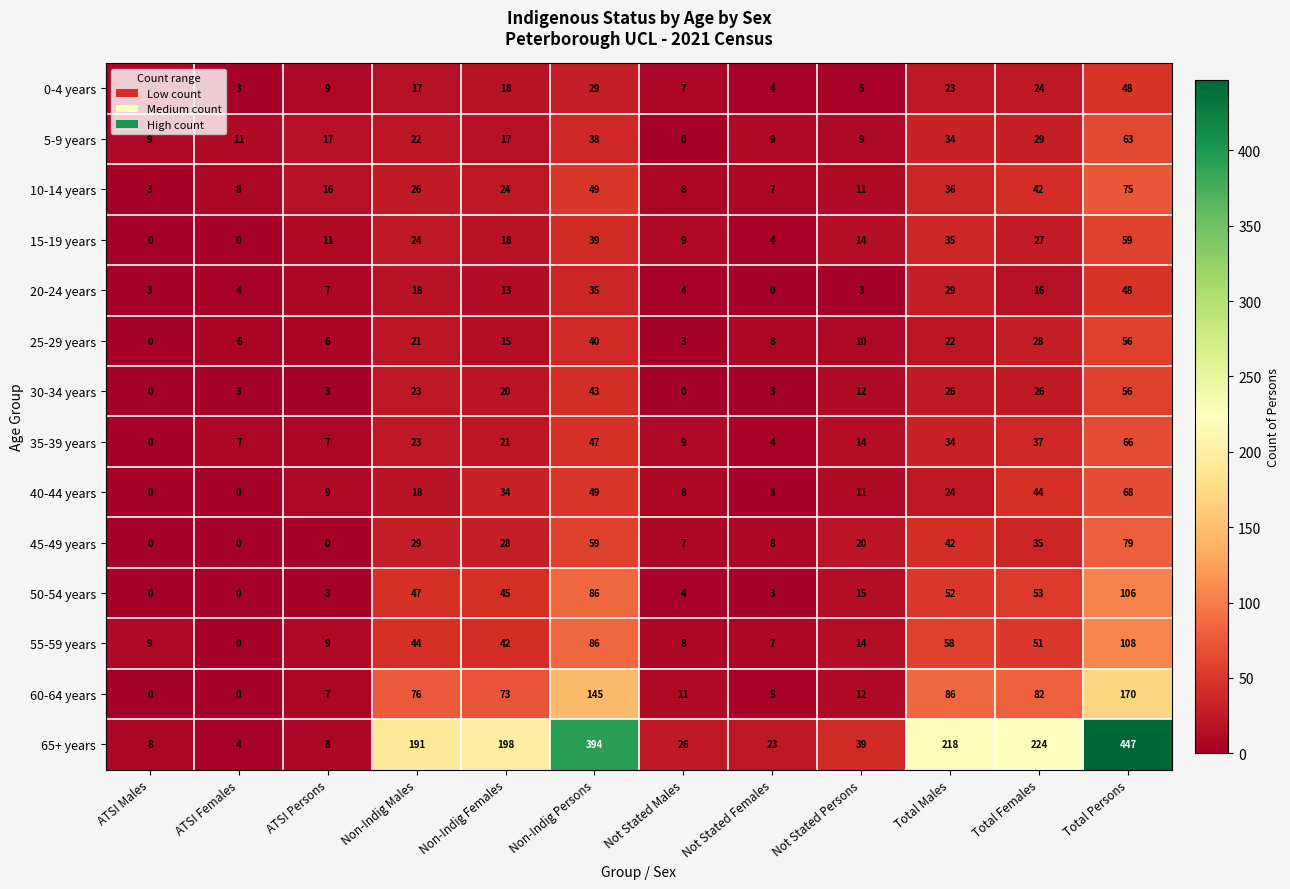

What is the difference between the highest and lowest values at Not Stated Males?

26